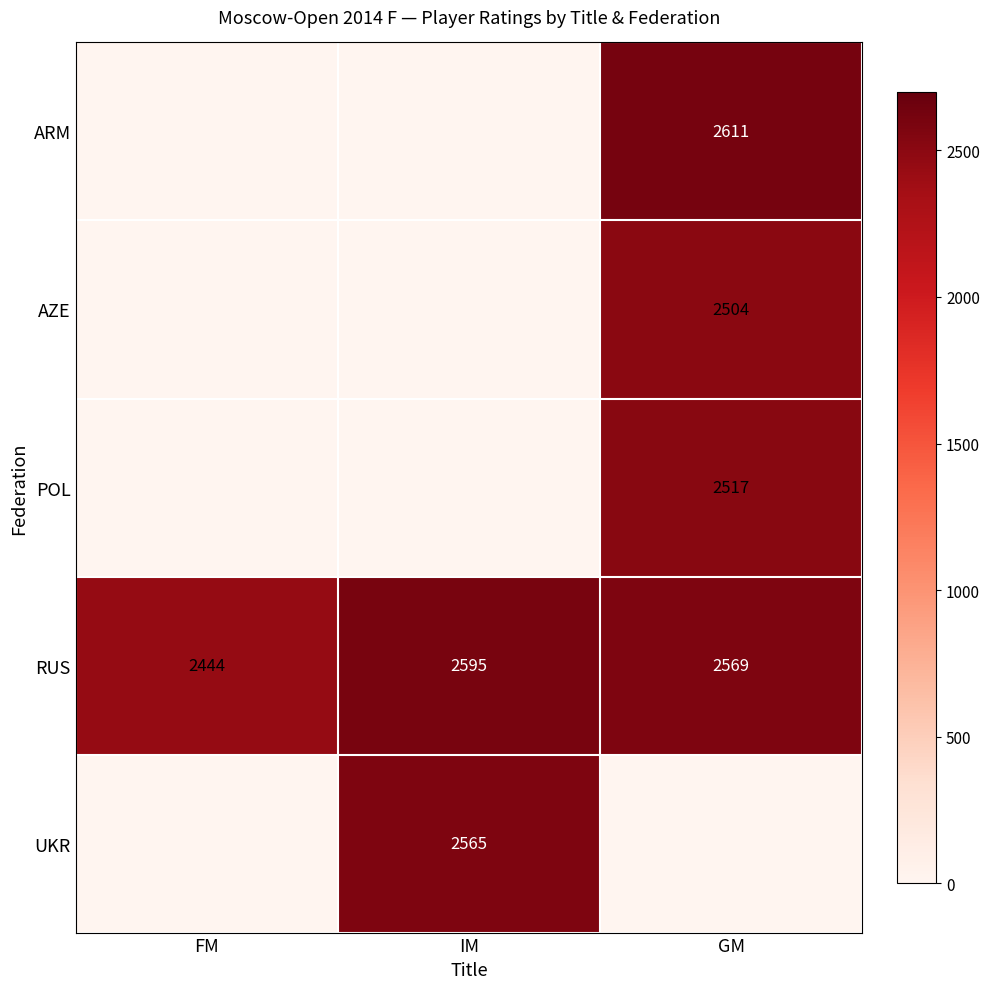

At which label is RUS closest to 2519?

GM